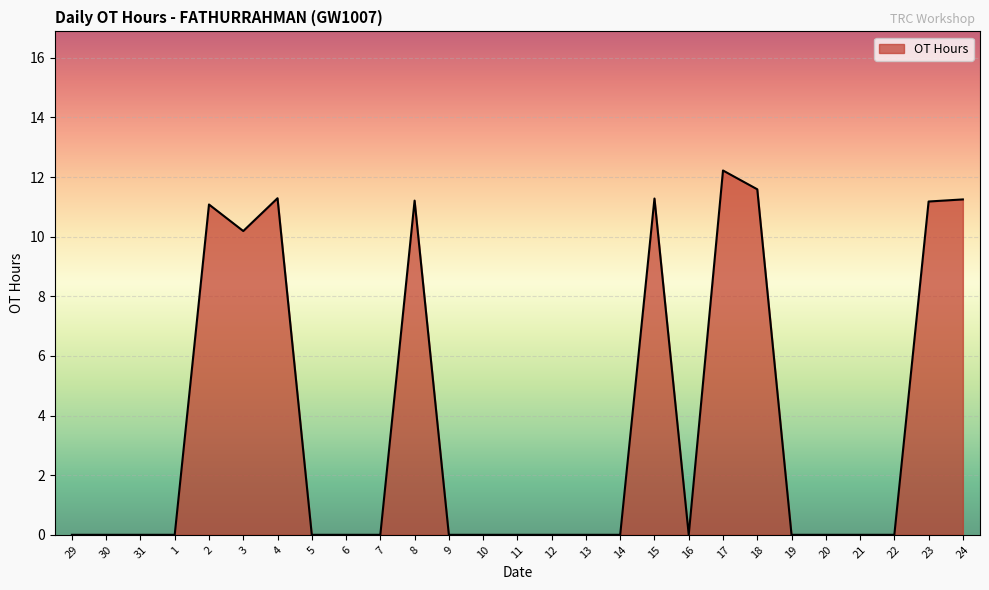

What is the greatest value displayed?

12.2